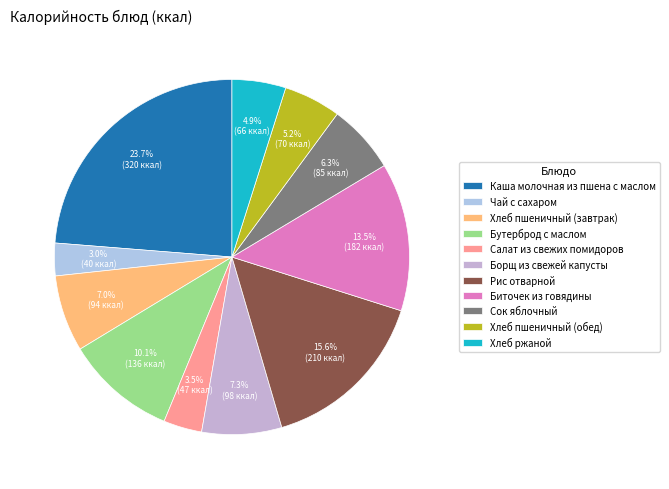

What percentage is the Биточек из говядины slice, to the nearest percent?

14%